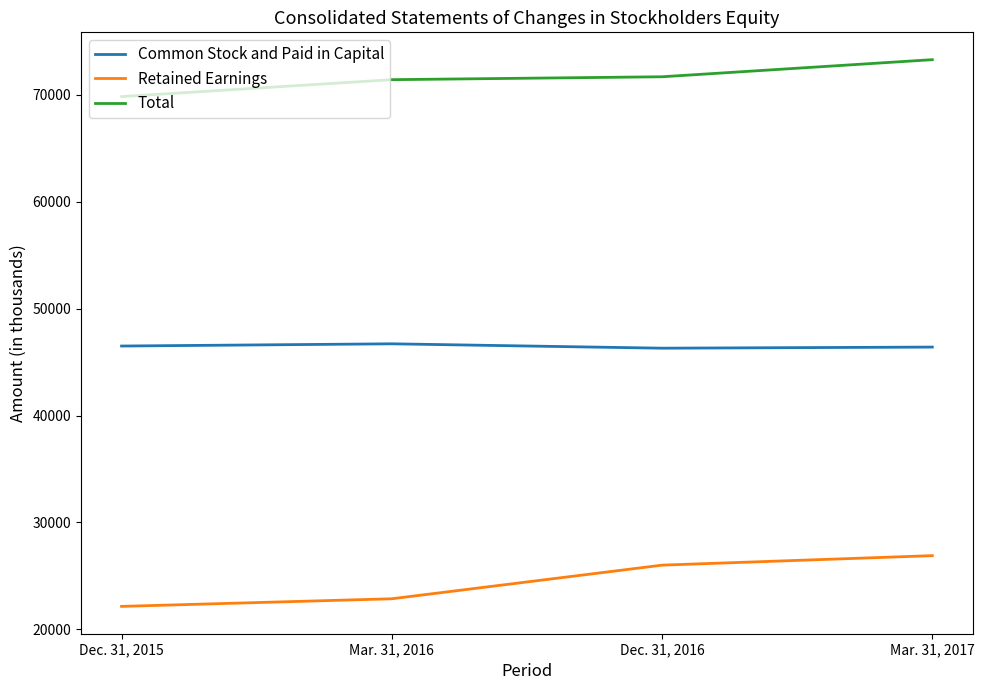

What is the difference between the Common Stock and Paid in Capital values at Dec. 31, 2015 and Mar. 31, 2017?

98